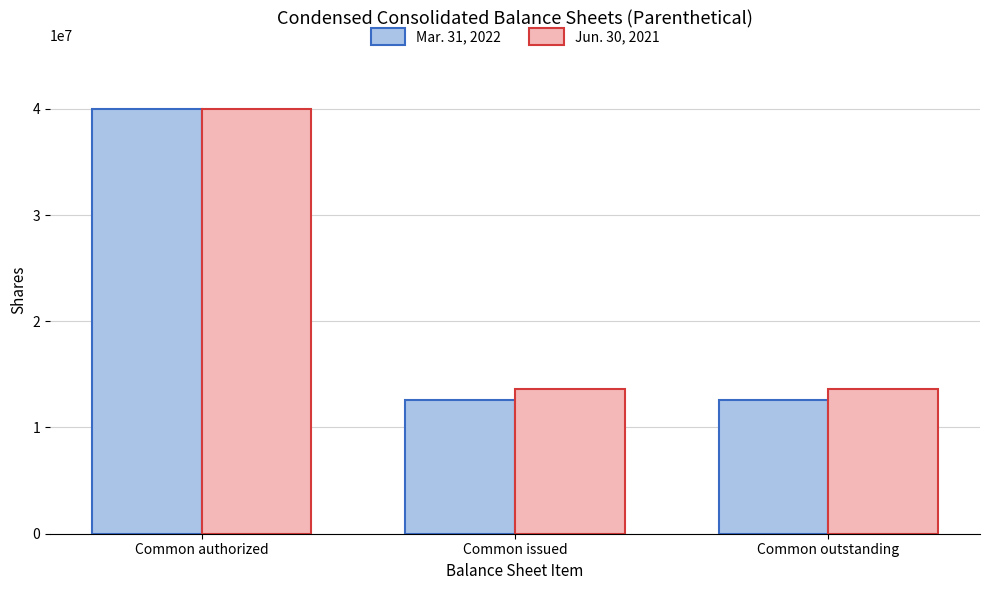

At which category is the sum across all series the highest?

Common authorized